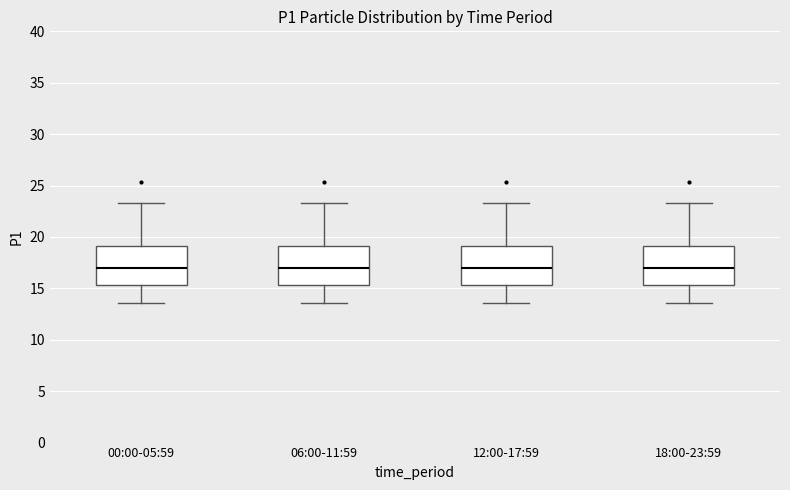

Reading left to right, read every box against the y-axis: the position of its median line, the range the box covers, and the ends of its whiskers. The values are not printed on the chart, so give them approximately, as read against the axis.

00:00-05:59: median 17.0, box 15.5 to 19.0, whiskers 13.5 to 23.5
06:00-11:59: median 17.0, box 15.5 to 19.0, whiskers 13.5 to 23.5
12:00-17:59: median 17.0, box 15.5 to 19.0, whiskers 13.5 to 23.5
18:00-23:59: median 17.0, box 15.5 to 19.0, whiskers 13.5 to 23.5